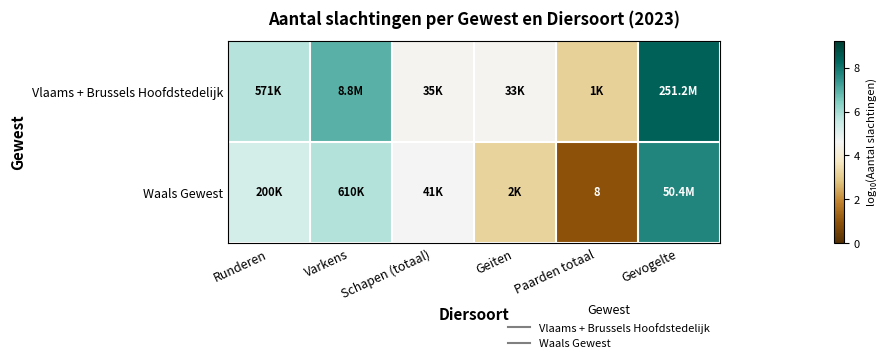

Is the value of Waals Gewest at Paarden totaal greater than the value of Vlaams + Brussels Hoofdstedelijk at Paarden totaal?

No